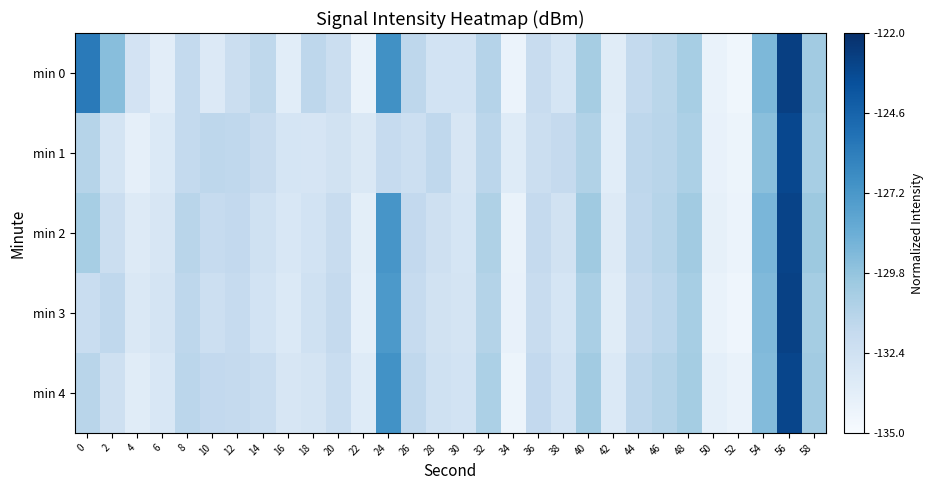

What is the total value across all series at 42?

0.6